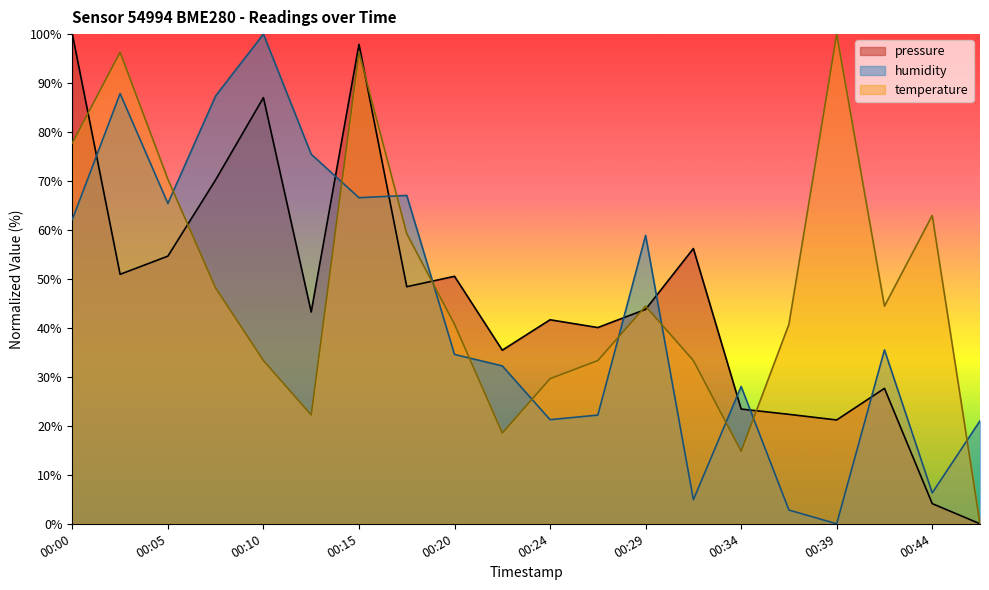

How many values in the temperature series exceed 44?

10